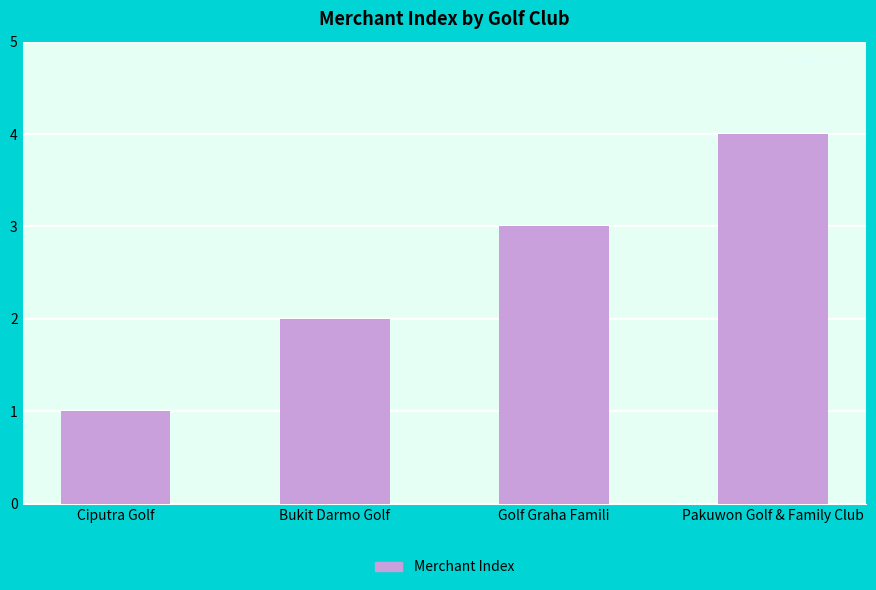

Count the number of categories in the chart.

4